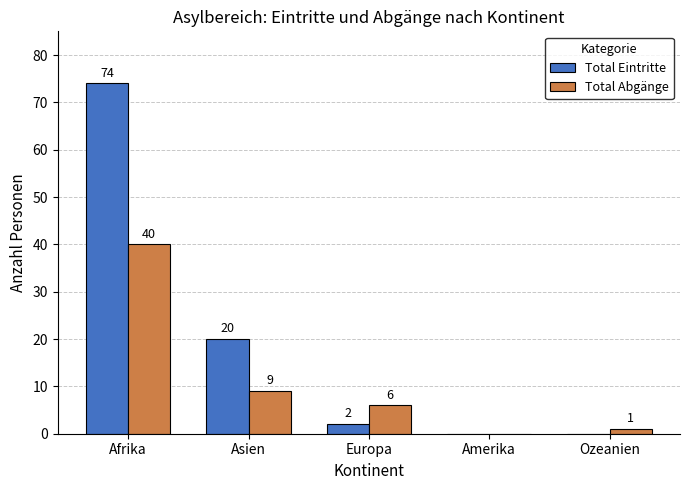

What is the sum of all Total Abgänge values?

56